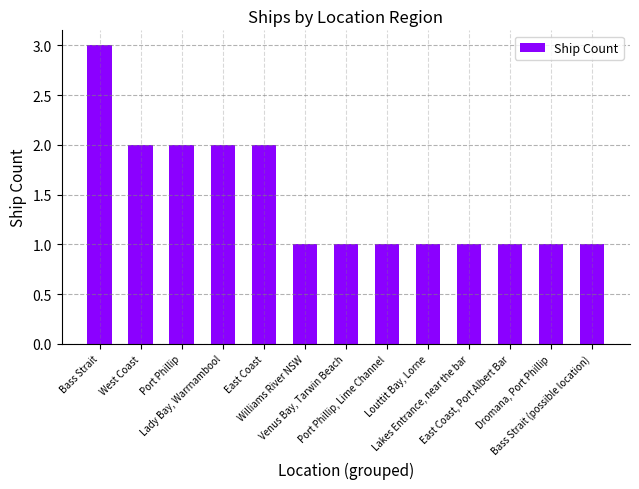

Reading right to left, extract all data points from this chart.

1	1	1	1	1	1	1	1	2	2	2	2	3